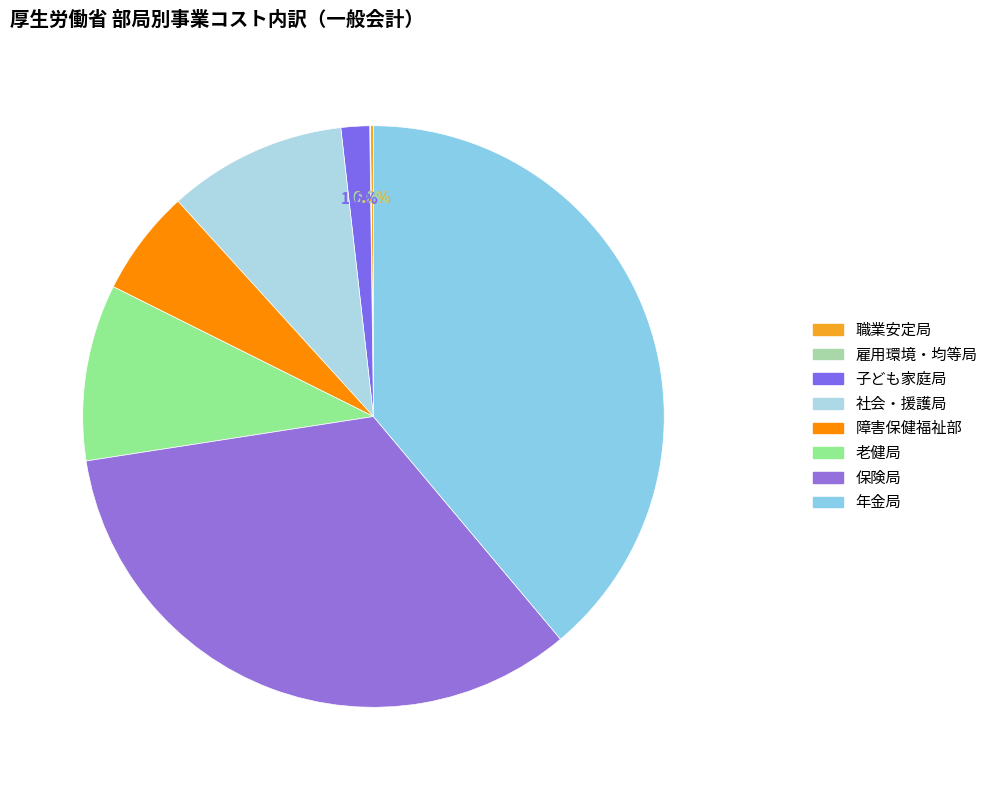

What is the change in value from 障害保健福祉部 to 保険局?

+8219777806335